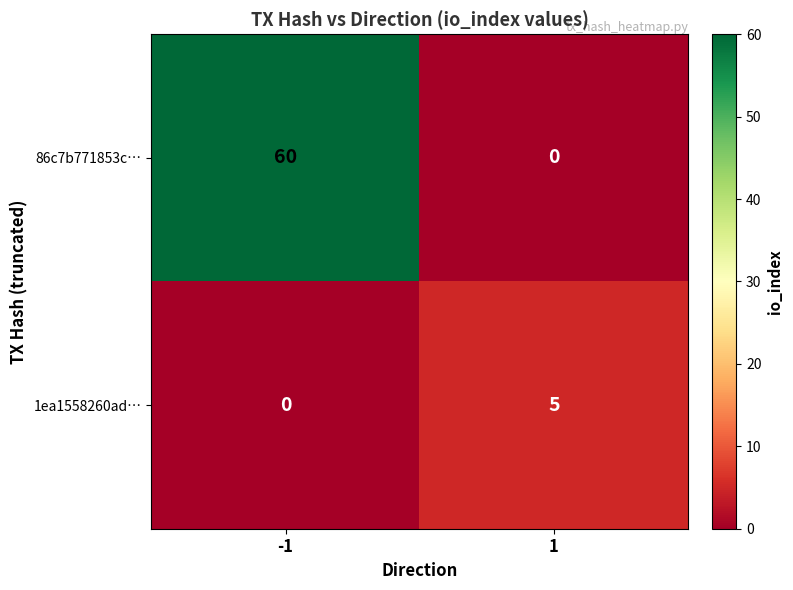

Is the value of 86c7b771853c… at -1 greater than the value of 1ea1558260ad… at -1?

Yes